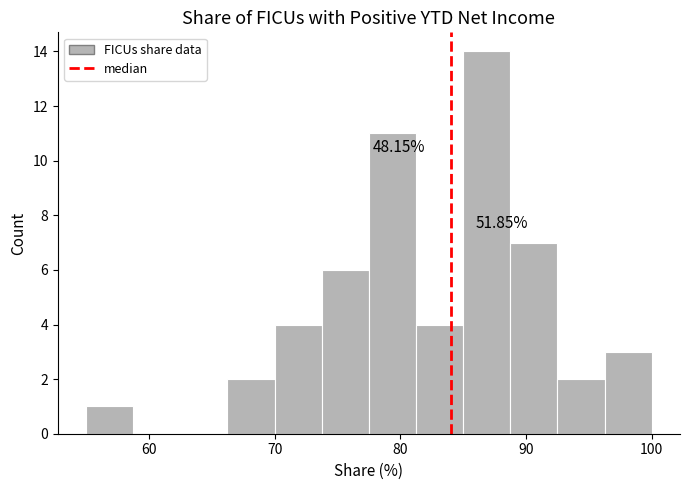

Around what value on the x-axis is the tallest bar? Give the approximate position of its centre, as read against the axis.

87